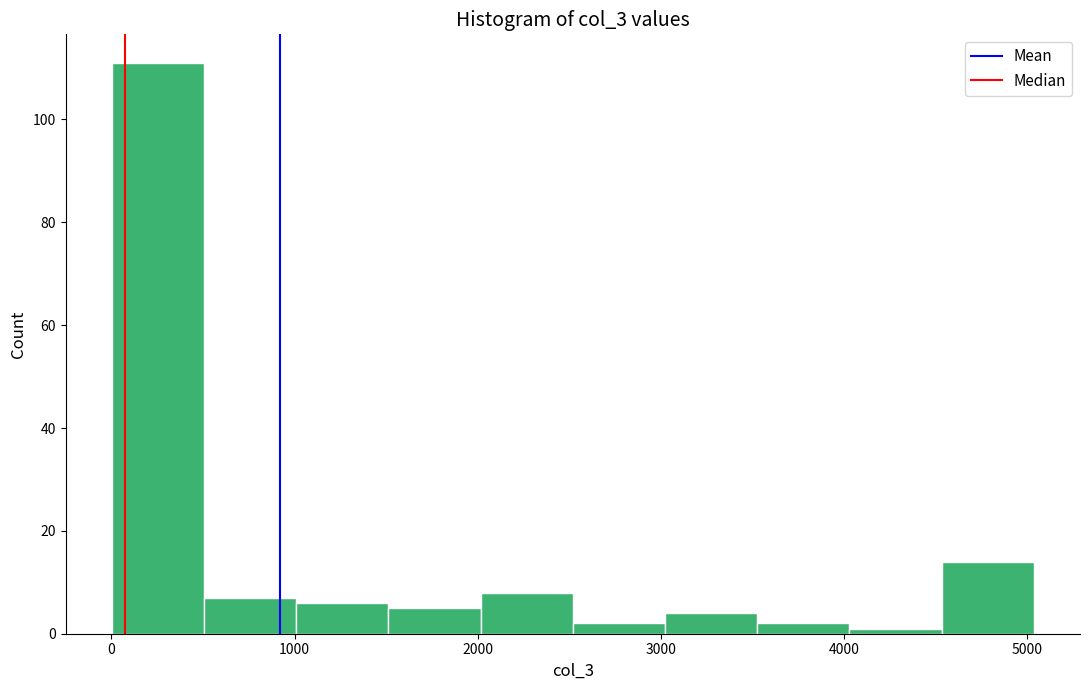

Over which range of the x-axis is the bar tallest?

0 to 500